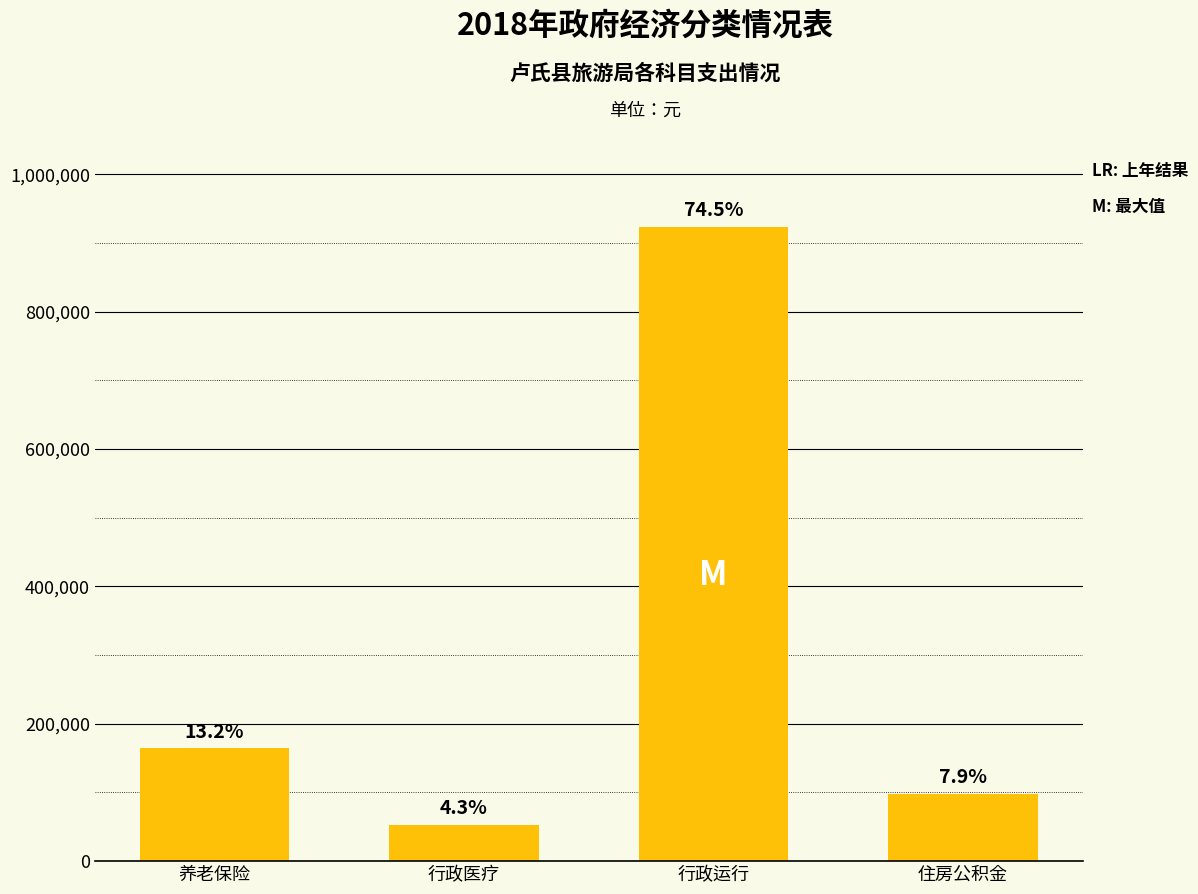

Does the chart contain any negative values?

No